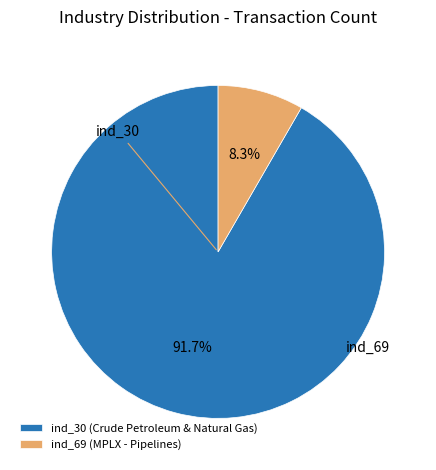

Count the number of slices in the pie.

2